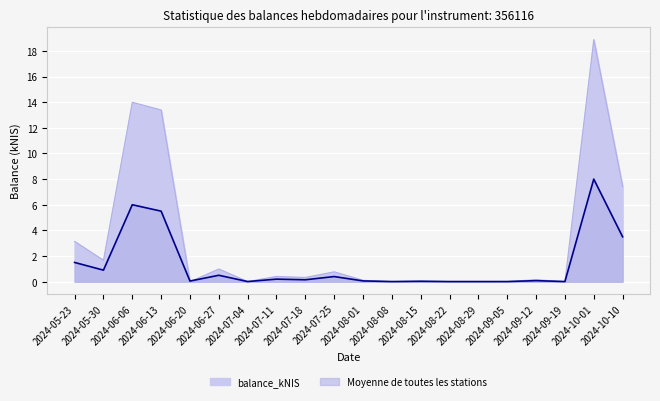

What is the value of the balance_kNIS point at the 1st from the left?

3.1